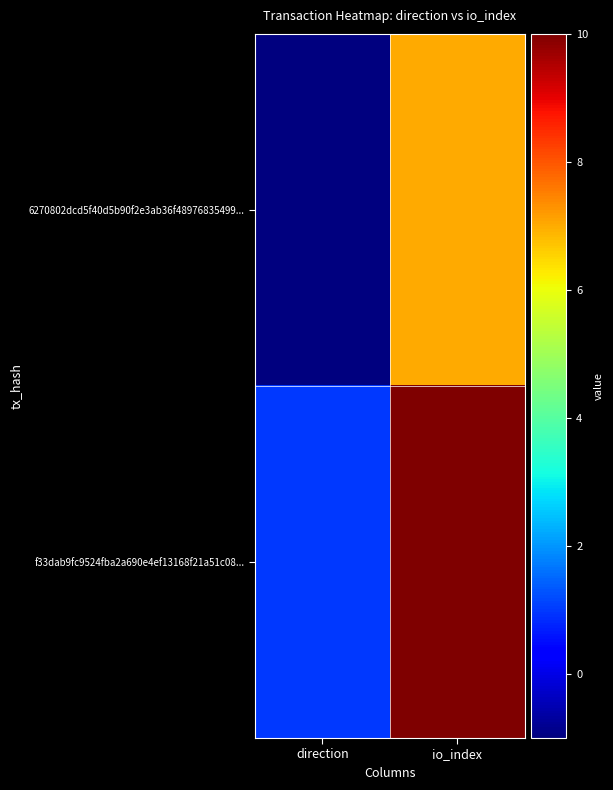

At direction, list the series in order from smallest to largest.

6270802dcd5f40d5b90f2e3ab36f48976835499..., f33dab9fc9524fba2a690e4ef13168f21a51c08...